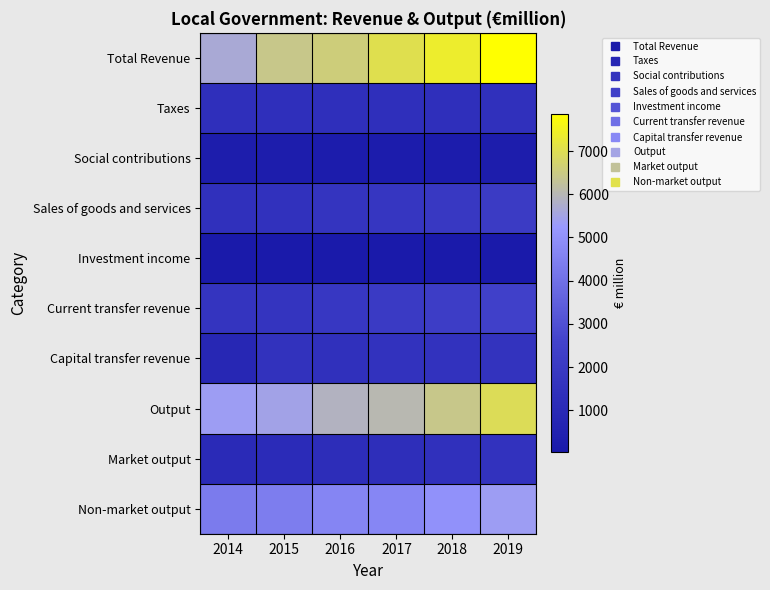

What is the difference between the highest and lowest values at 2016?

6555